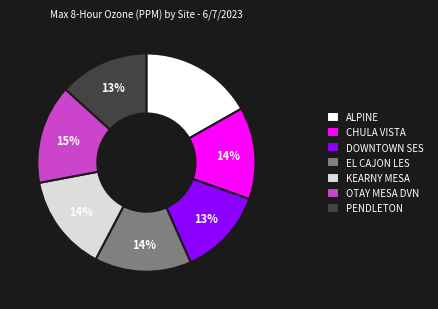

True or false: EL CAJON LES accounts for 9% of the total.

False